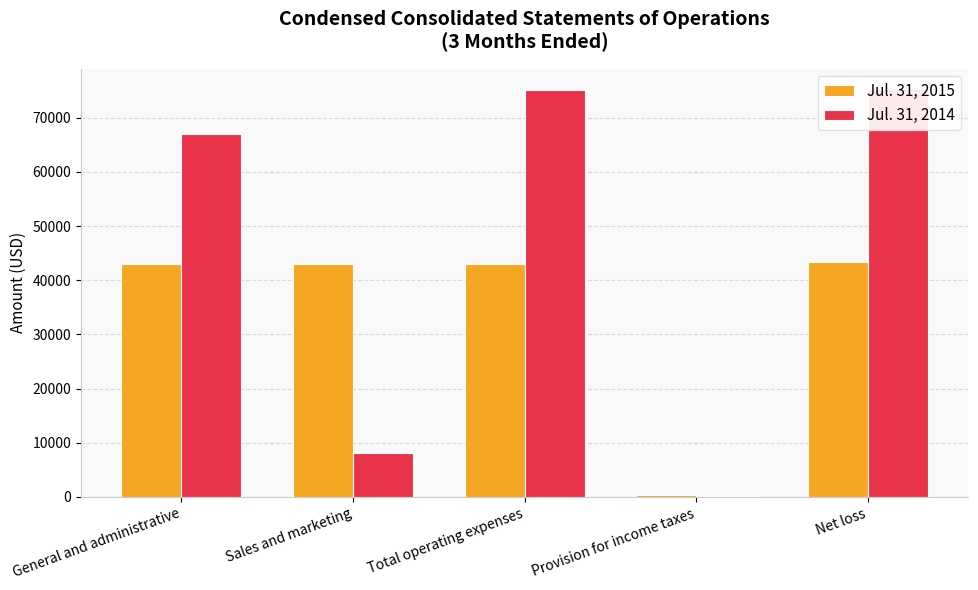

What is the average value of the Jul. 31, 2015 series?

34498